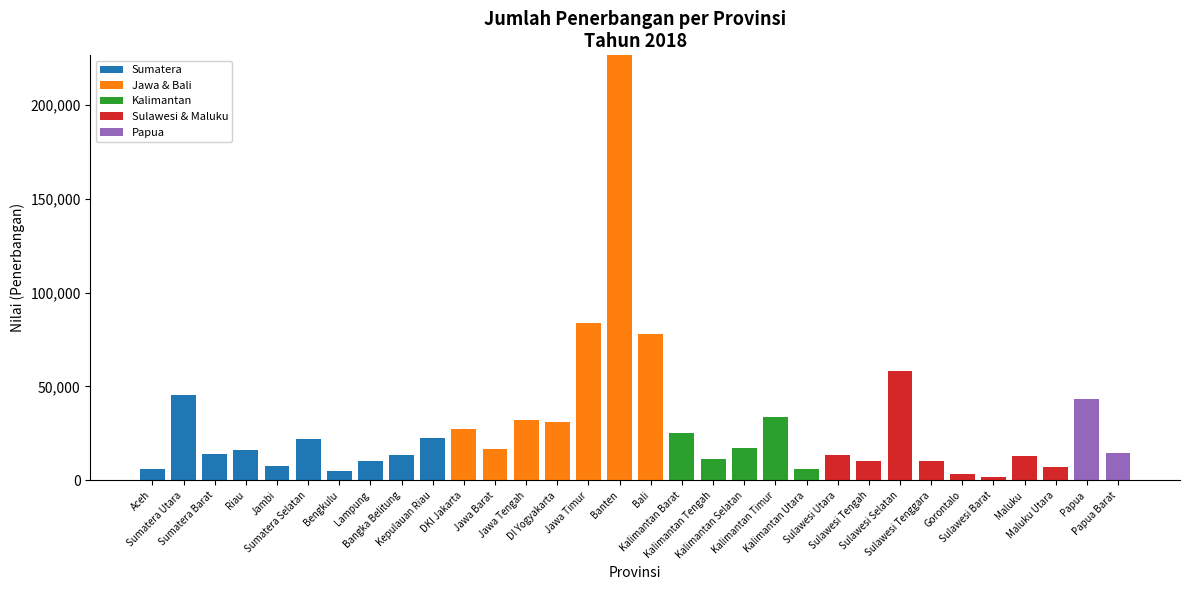

At which label does Sumatera reach its peak?

Sumatera Utara